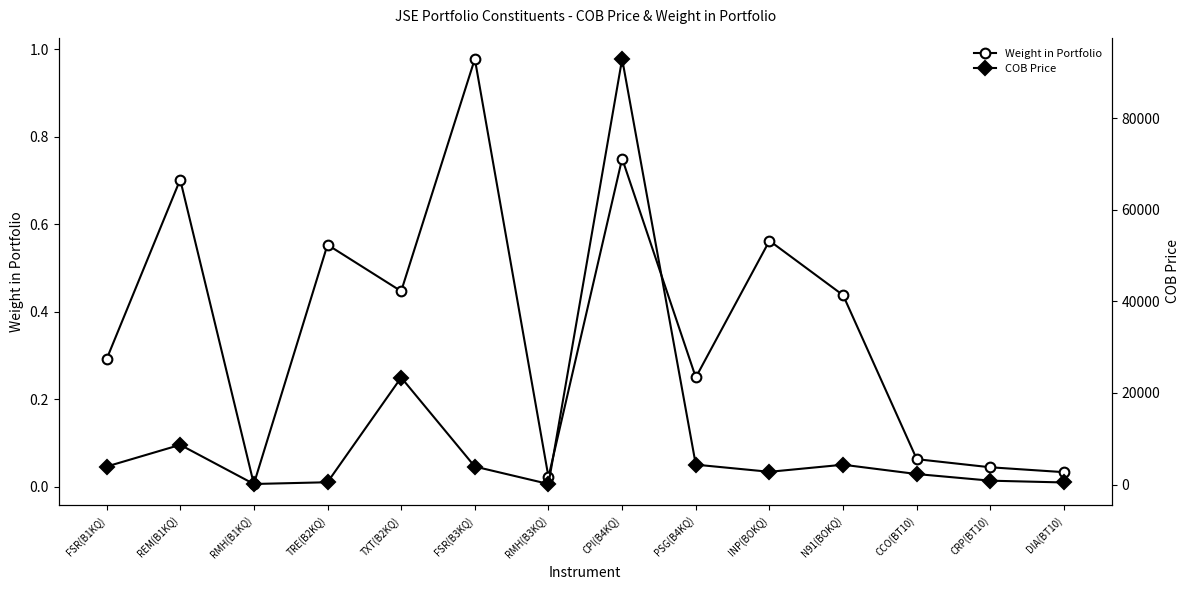

What is the label of the 7th point from the right?

CPI(B4KQ)